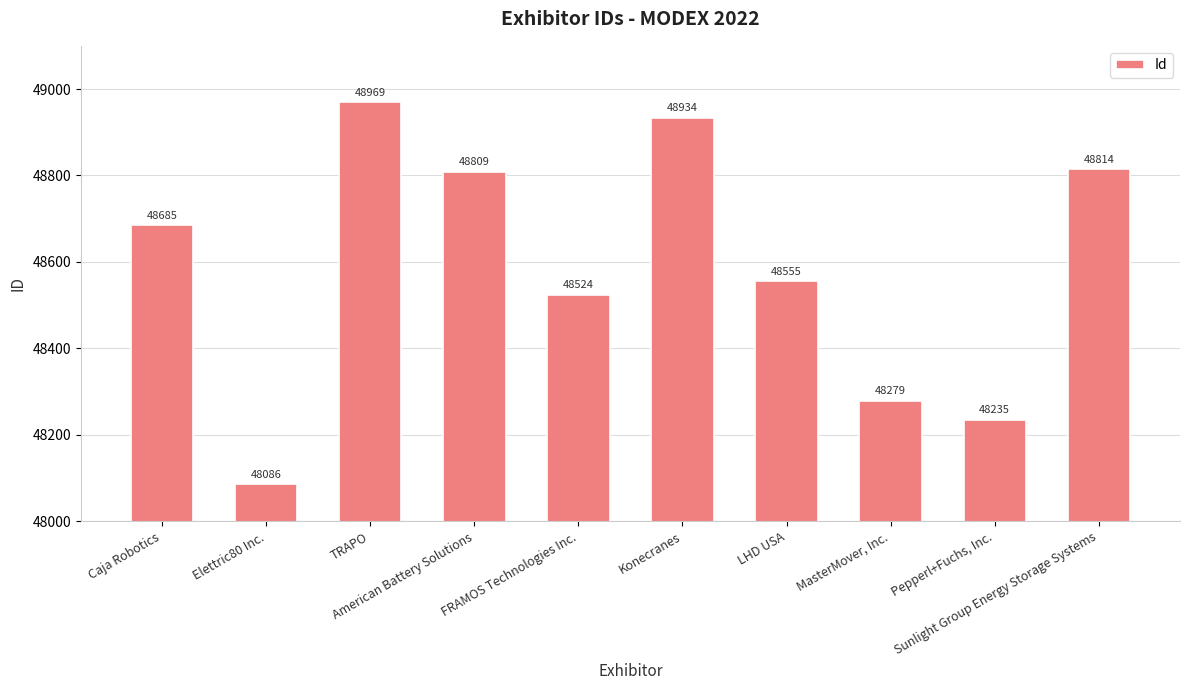

What is the smallest value displayed?

48086